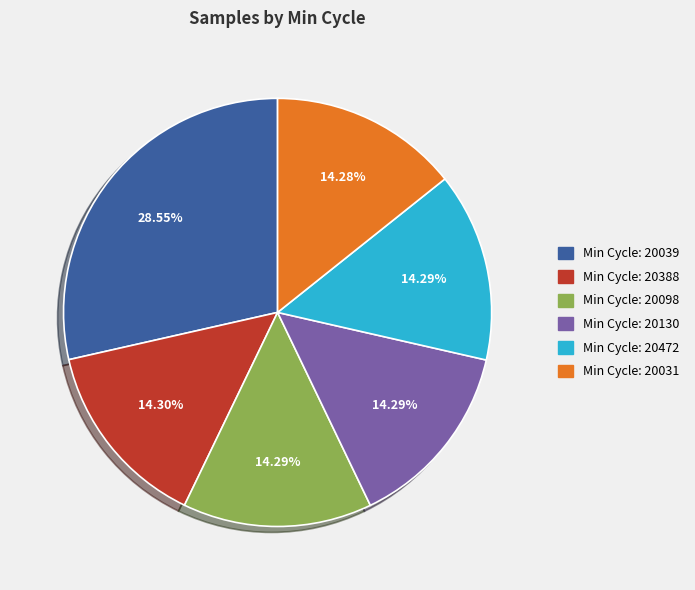

Does any single category account for the majority?

No